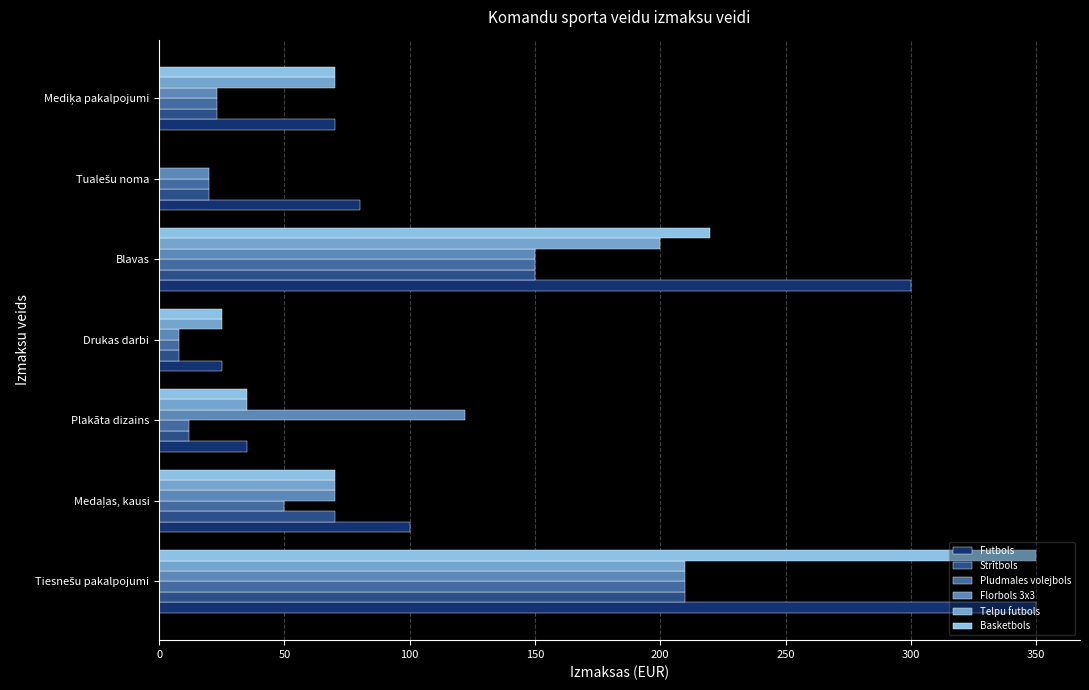

The Futbols series shows 170 at Blavas. True or false?

False